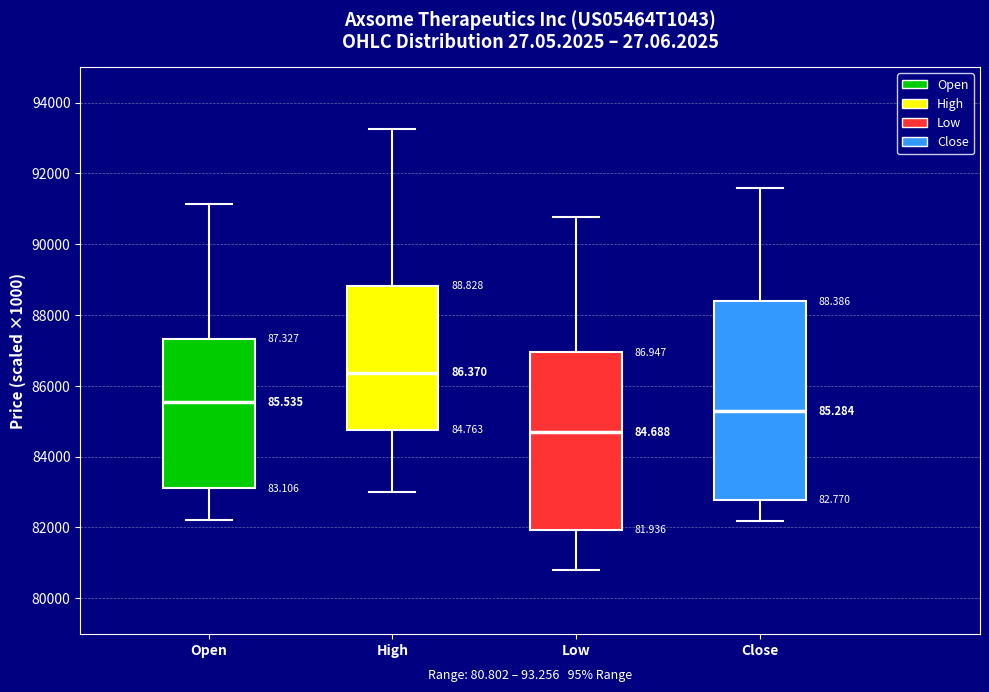

Which box's median line is the highest?

High